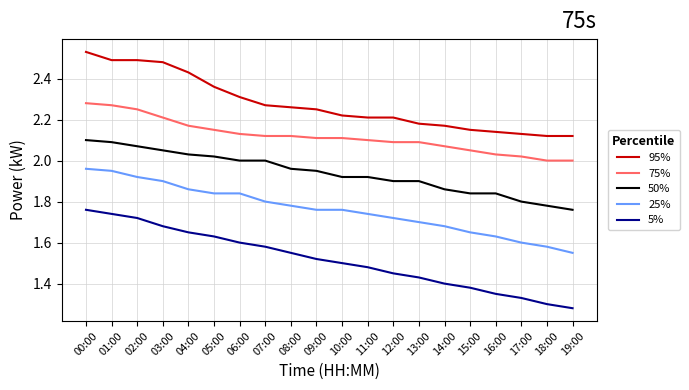

At 05:00, list the series in order from smallest to largest.

5%, 25%, 50%, 75%, 95%